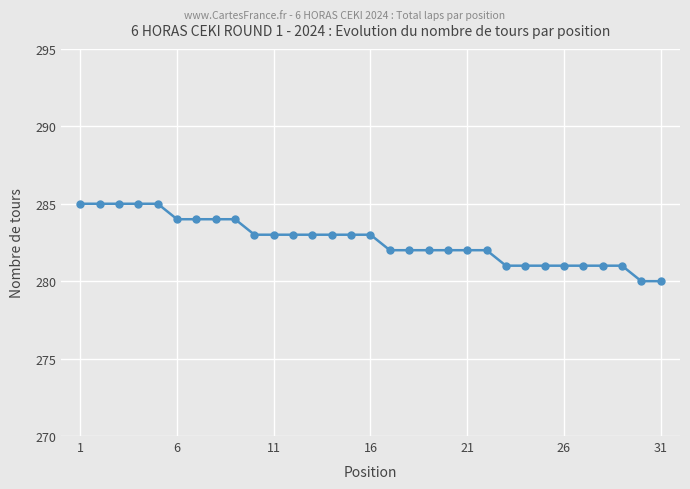

What is the difference between the maximum and minimum values?

5